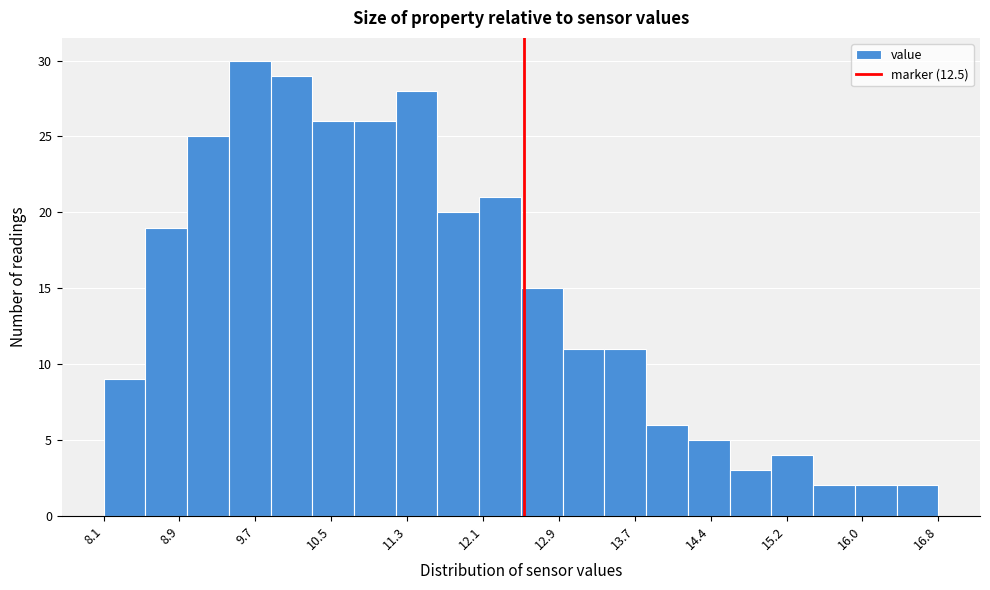

What is the height of the bar covering 10.3 to 10.7 on the x-axis? Neither the bar edges nor the heights are printed on the chart, so give them approximately, as read against the axes.

26